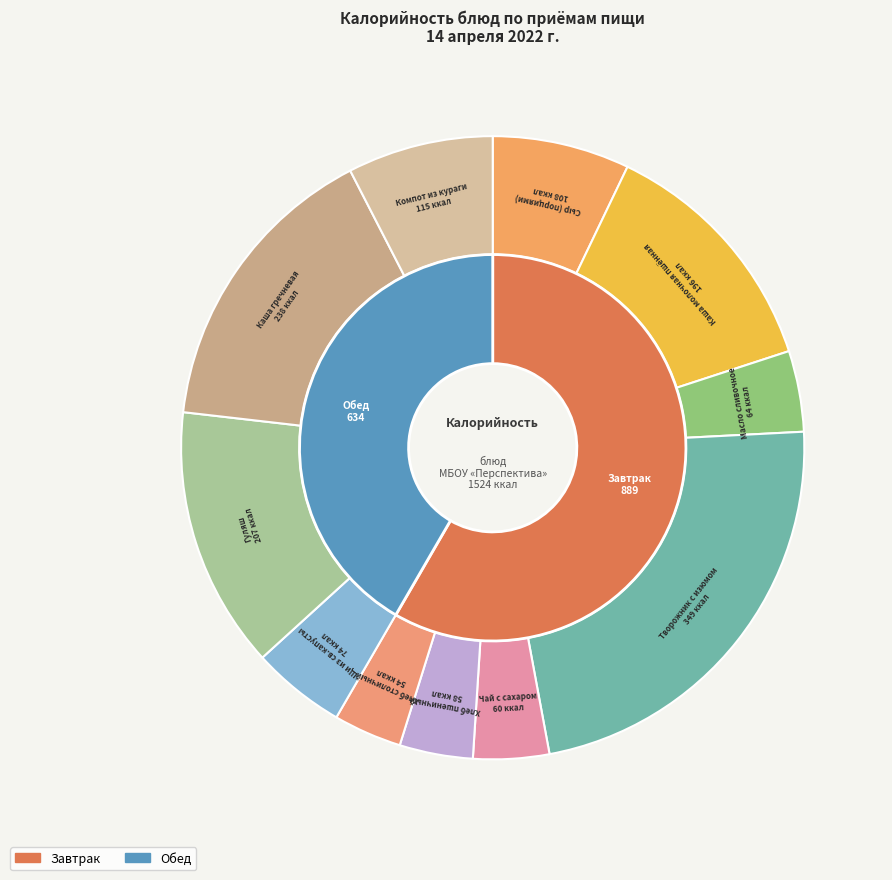

To the nearest percent, what is the average slice percentage?

9%